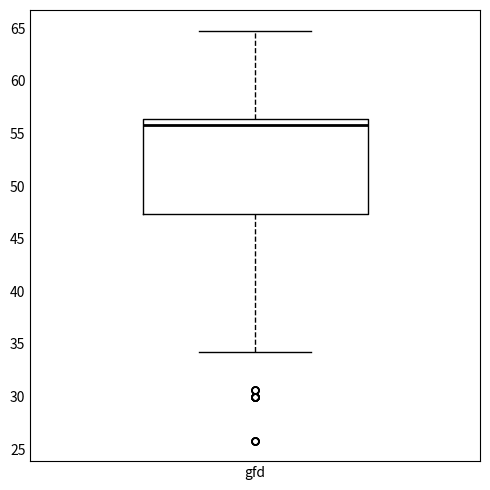

Read this box plot against the y-axis: the position of the median line, the range covered by the box, and the ends of both whiskers. The values are not printed on the chart, so give them approximately, as read against the axis.

median 56.0, box 47.5 to 56.5, whiskers 34.0 to 65.0